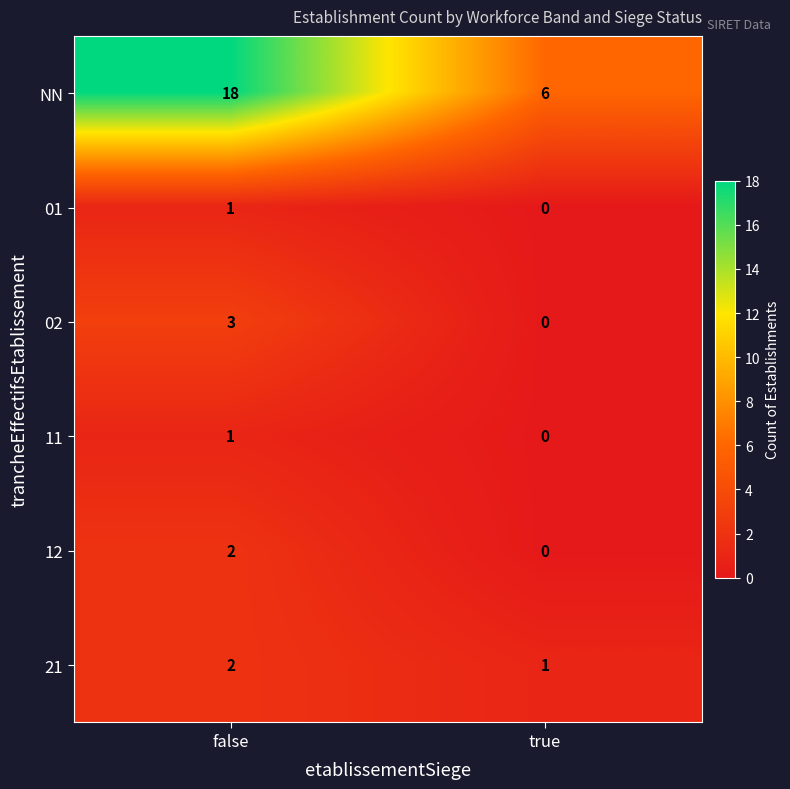

At how many categories does at least one series exceed 5?

2